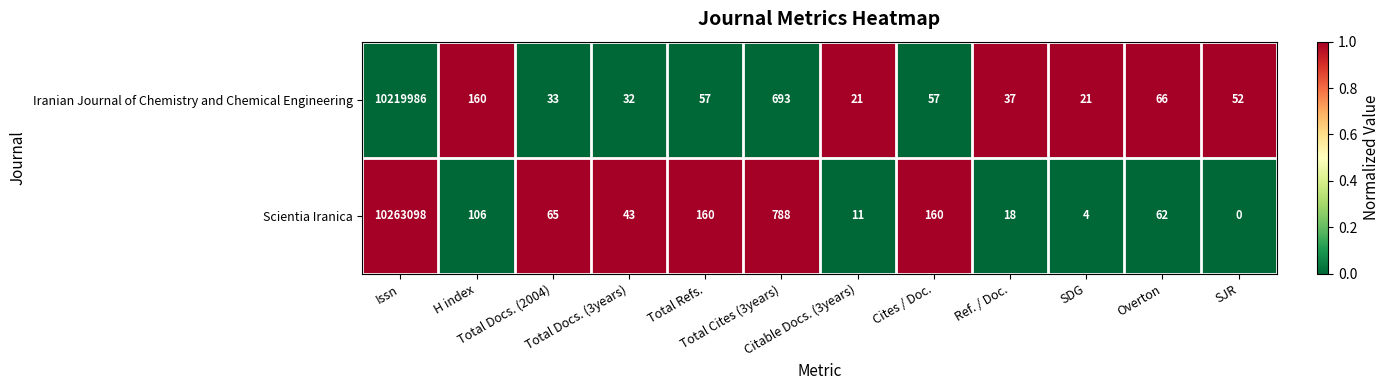

What is the average value of the Scientia Iranica series?

855376